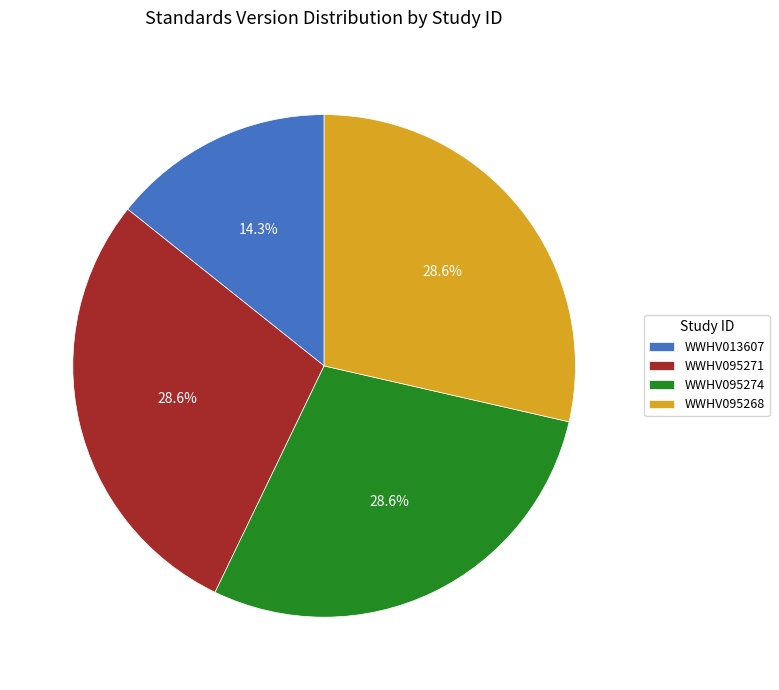

Between WWHV013607 and WWHV095274, which is larger?

WWHV095274